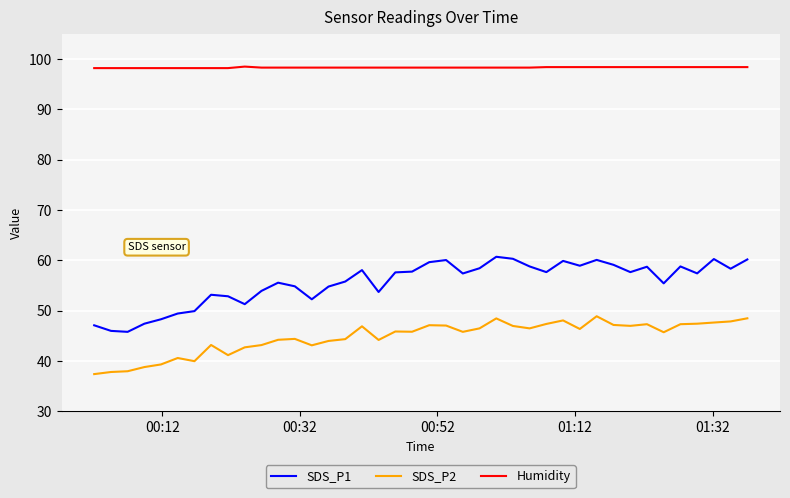

Rank the series by their average value, from highest to lowest.

Humidity, SDS_P1, SDS_P2